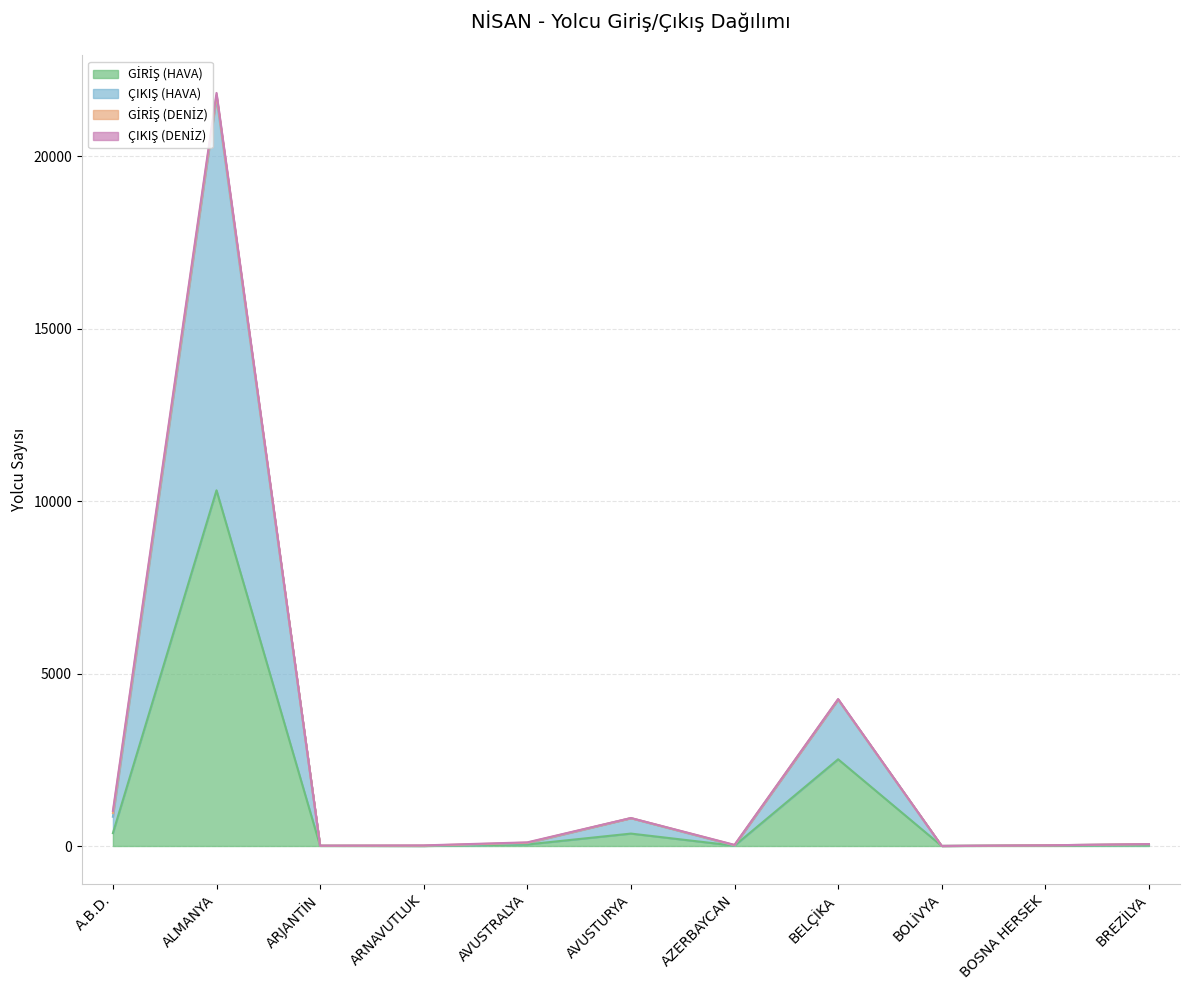

Reading left to right, extract all data points from this chart.

GİRİŞ (HAVA): 374	10315	4	1	45	360	9	2515	1	12	24
ÇIKIŞ (HAVA): 1018	21839	10	18	106	812	33	4262	2	20	56